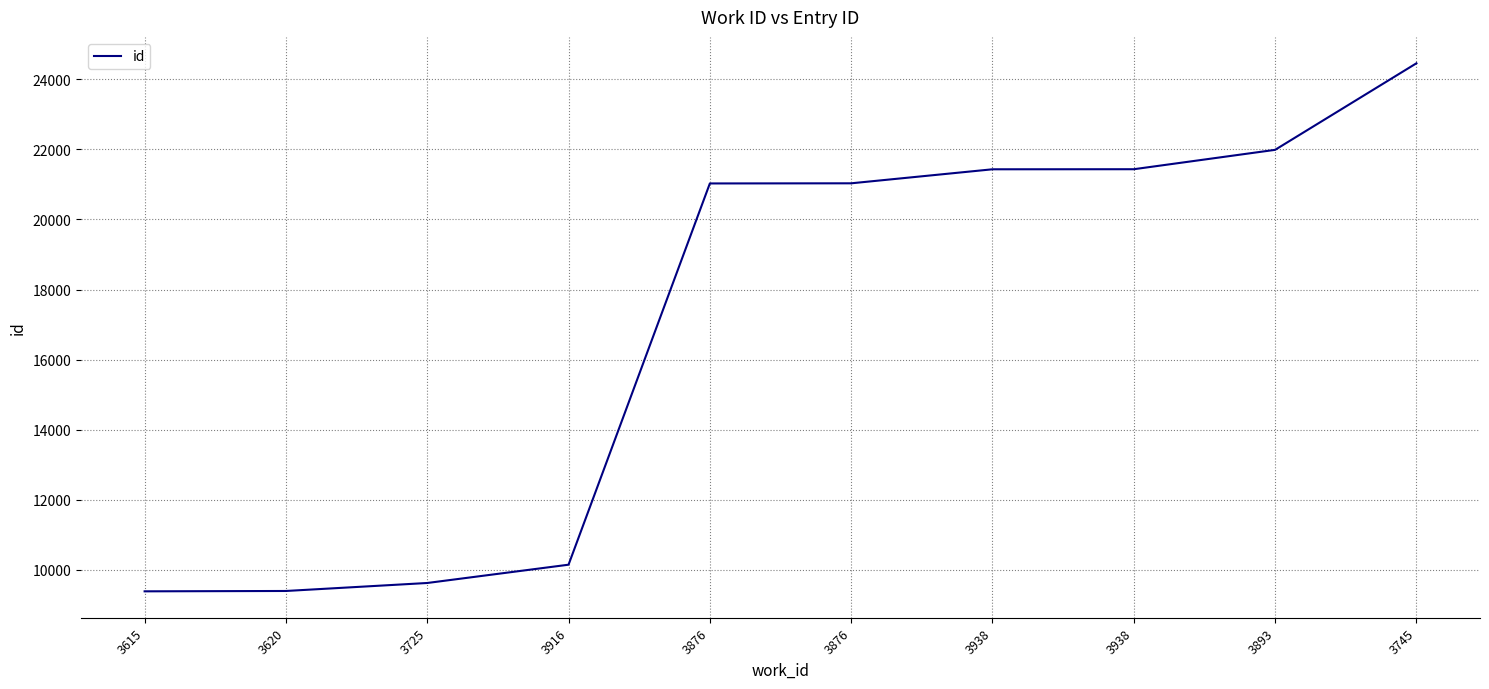

Where is the data nearest to the value 16922?

3876